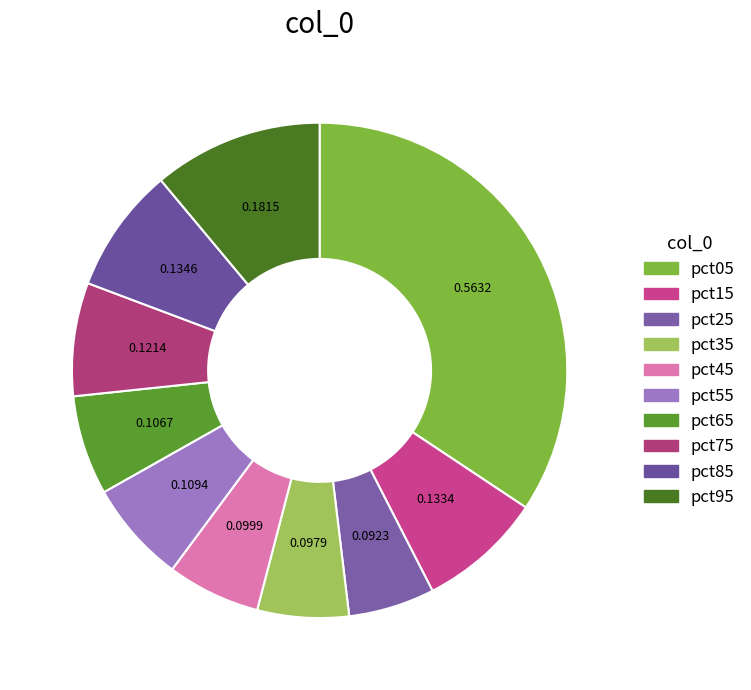

Count the number of slices in the pie.

10